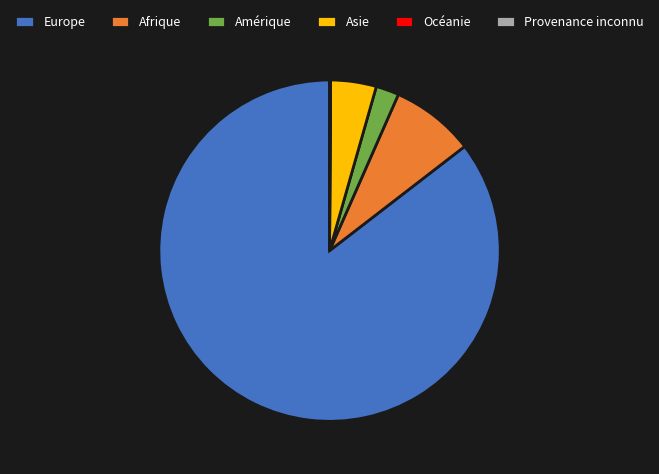

What is the majority slice?

Europe